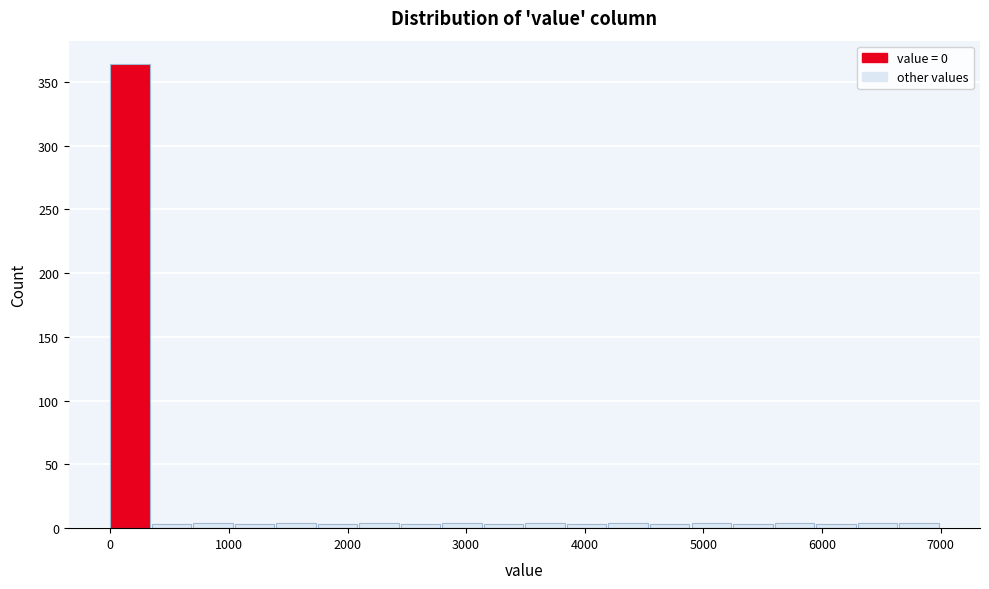

Read against the x-axis, roughly where is the centre of the tallest bar?

200